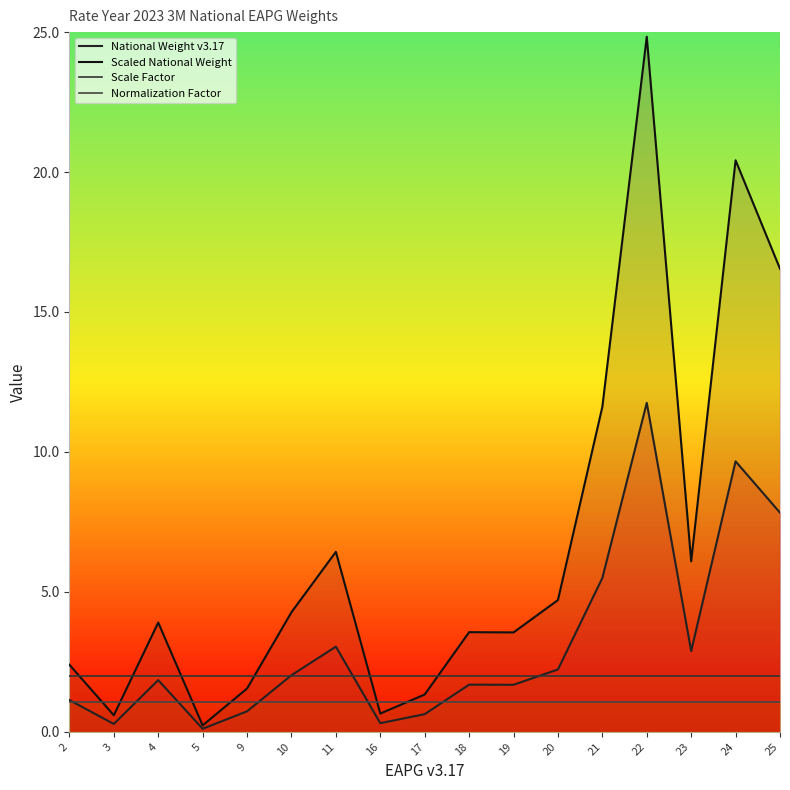

How many times do National Weight v3.17 and Normalization Factor cross each other?

6